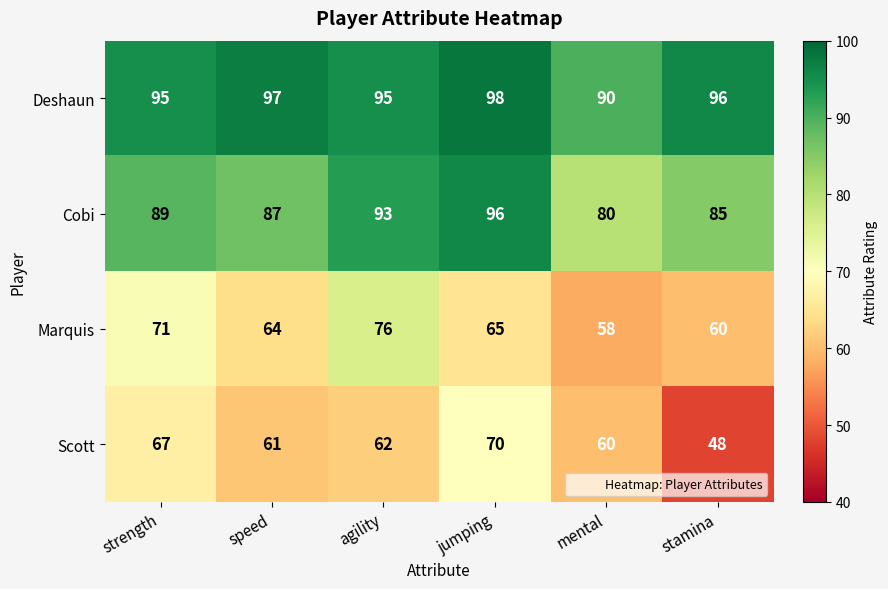

Count the Deshaun values in the range 95 to 97.

4